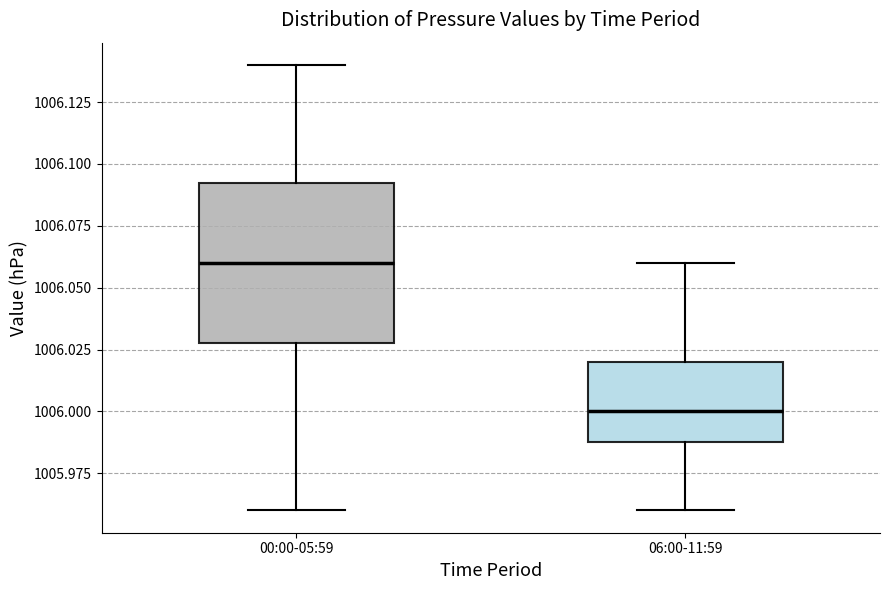

Reading left to right, transcribe this box plot: for each box, give where its median line is, the range the box spans, and where its two whiskers end, as read against the y-axis. The values are not printed on the chart, so give them approximately, as read against the axis.

00:00-05:59: median 1006.060, box 1006.030 to 1006.095, whiskers 1005.960 to 1006.140
06:00-11:59: median 1006.000, box 1005.990 to 1006.020, whiskers 1005.960 to 1006.060